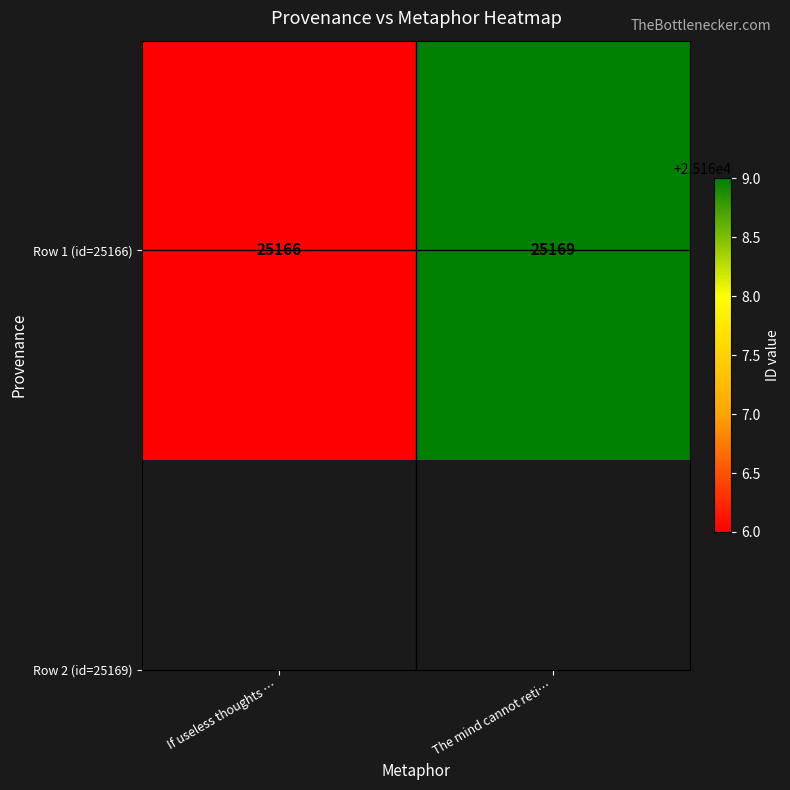

List the labels in order of value, smallest first.

If useless thoughts …, The mind cannot reti…